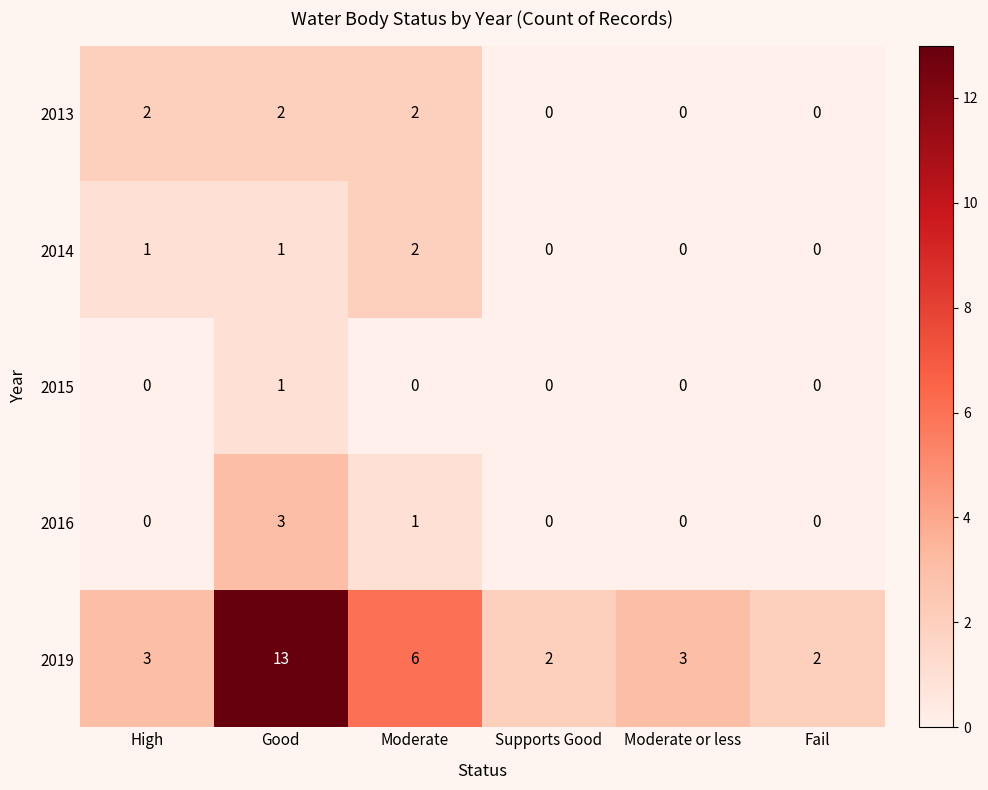

What is the difference between the maximum and minimum values in the 2019 series?

11